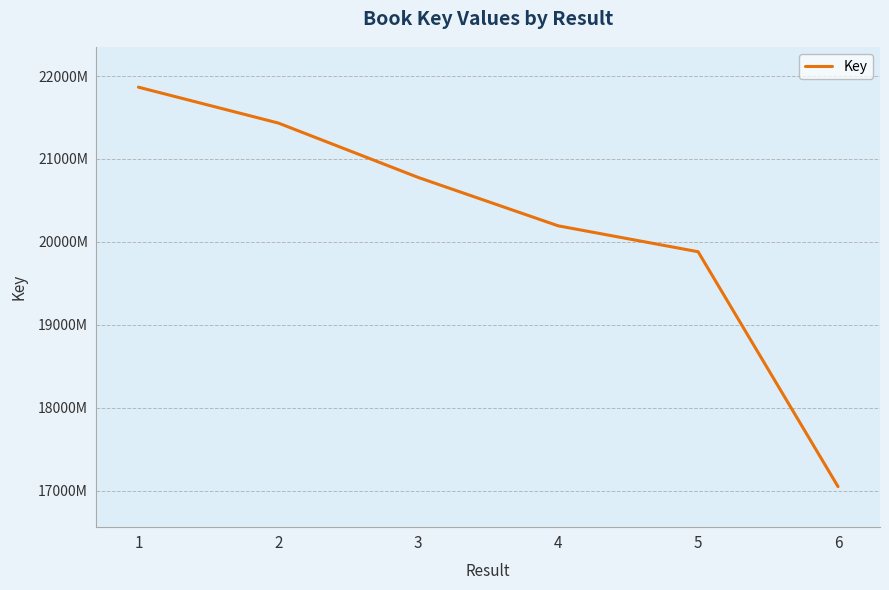

Rank the categories by value from lowest to highest.

6, 5, 4, 3, 2, 1